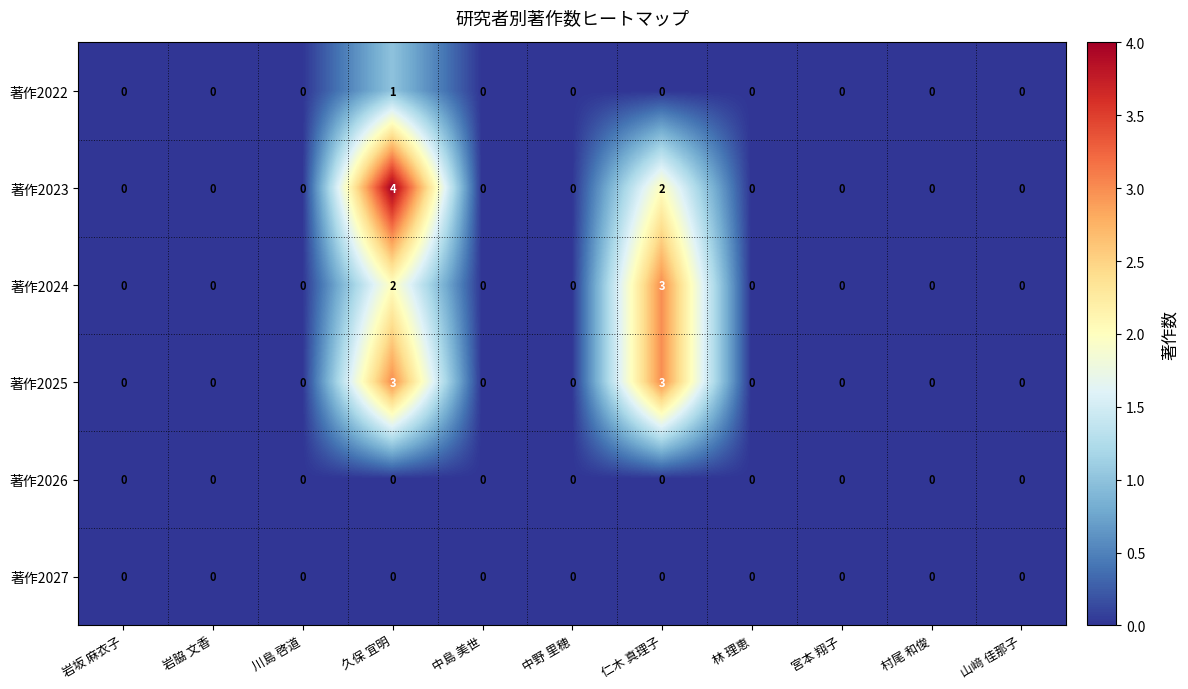

Where is 著作2023 nearest to the value 2?

仁木 真理子